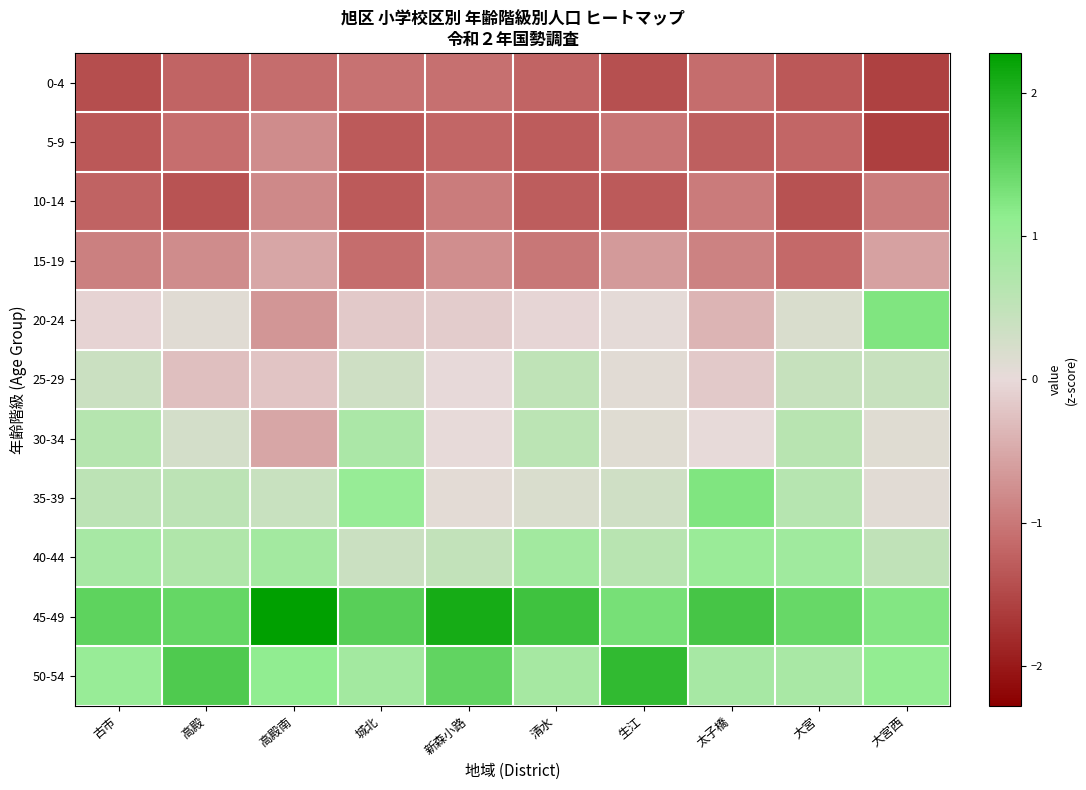

Between 太子橋 and 清水, which is larger?

太子橋